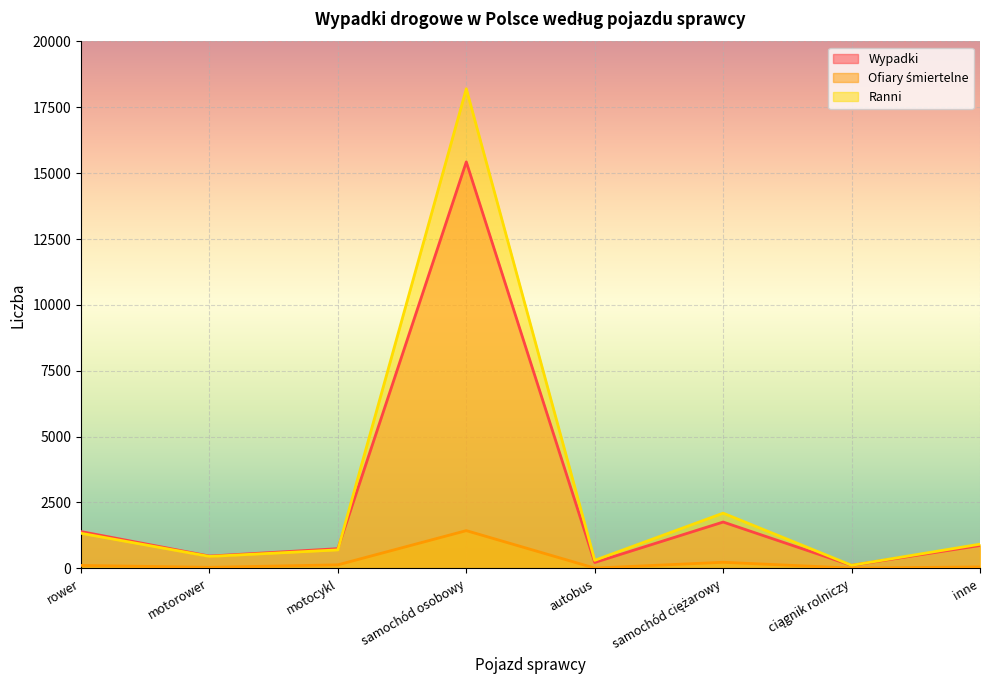

Which series ends up on top after the final intersection of Wypadki and Ranni?

Ranni